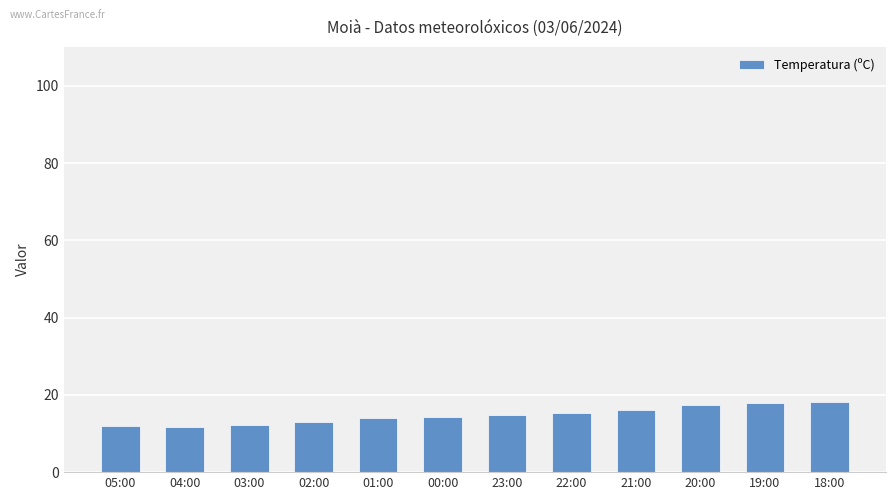

The value at 05:00 is 4.5. True or false?

False